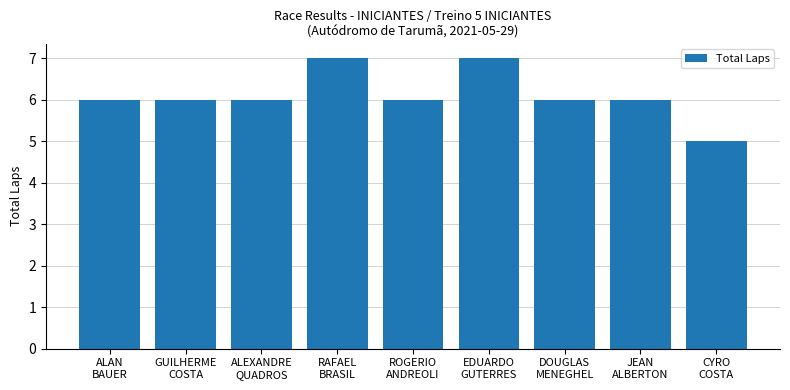

Reading left to right, extract all data points from this chart.

6	6	6	7	6	7	6	6	5